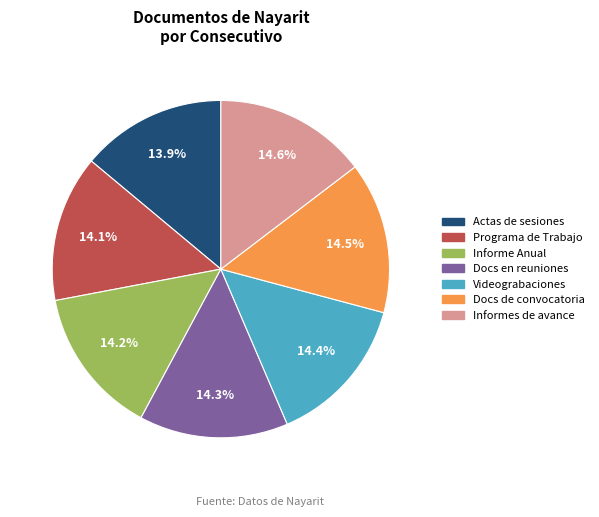

How many segments does this pie chart have?

7